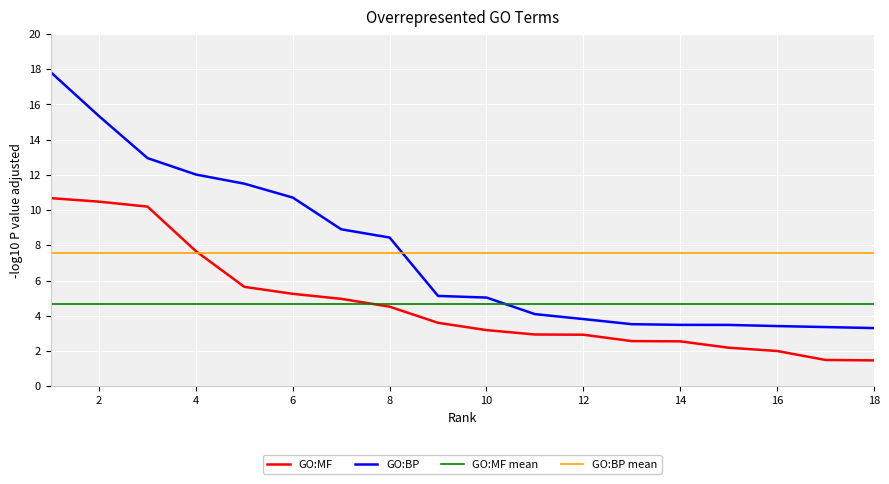

What is the average value of the GO:MF series?

4.7